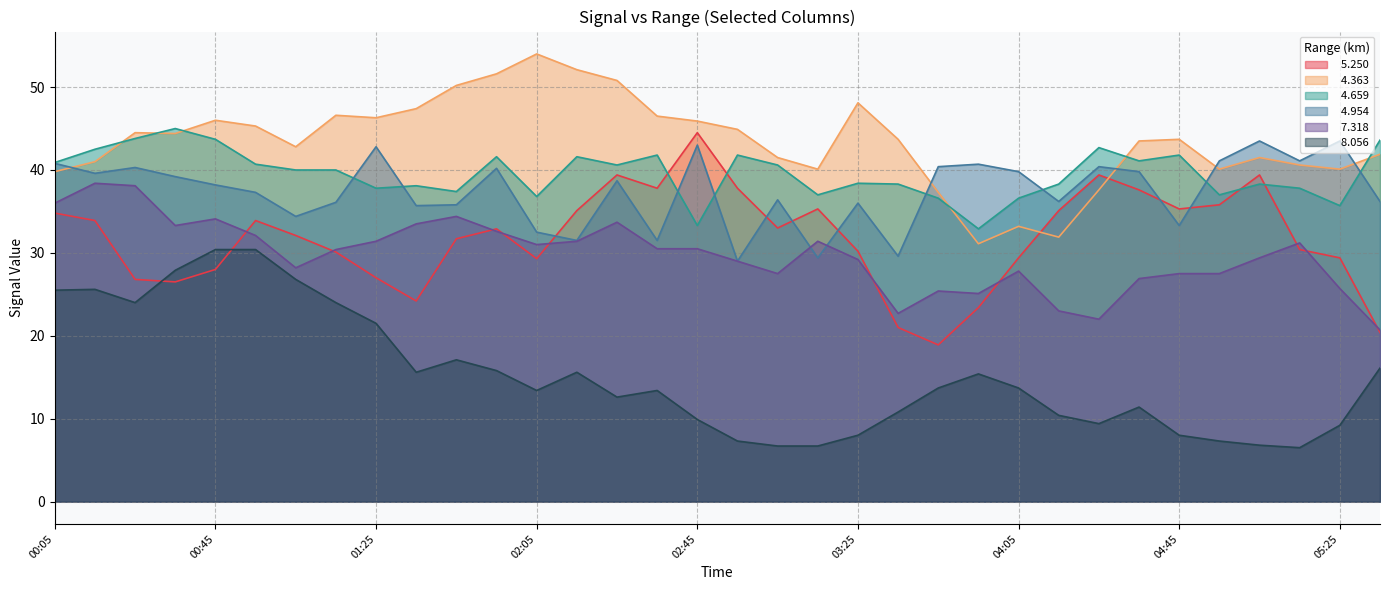

What is the difference between the   5.250 values at 04:15 and 02:35?

2.7